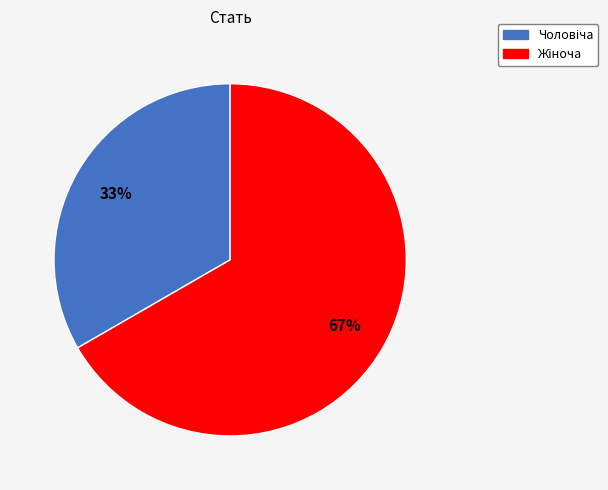

Is there any slice that represents more than half of the pie?

Yes